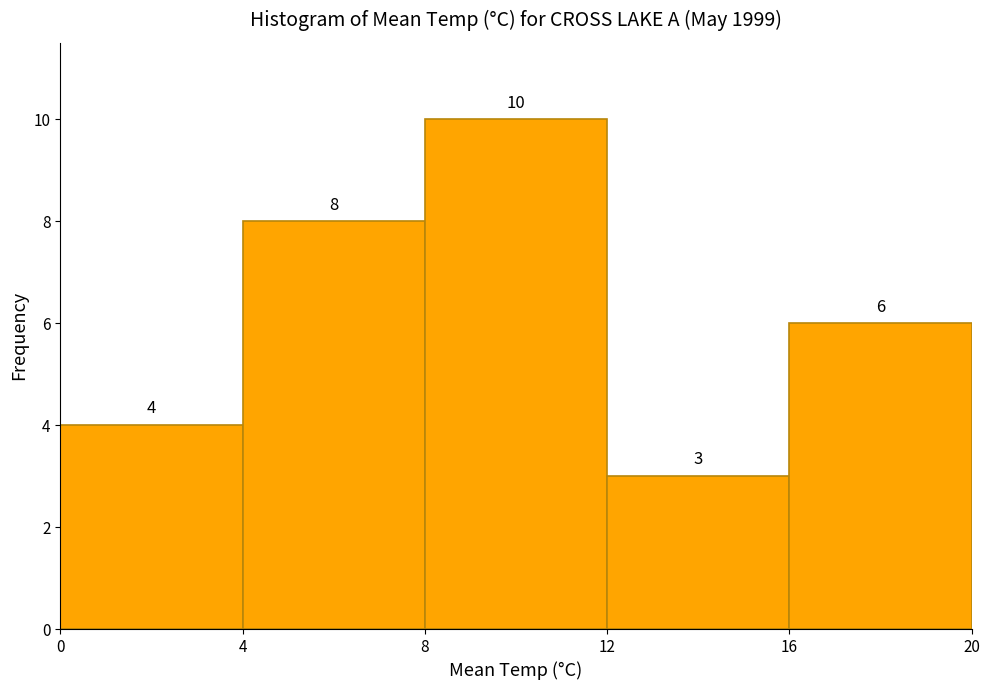

How tall is the bar that spans 12 to 16 on the x-axis?

3